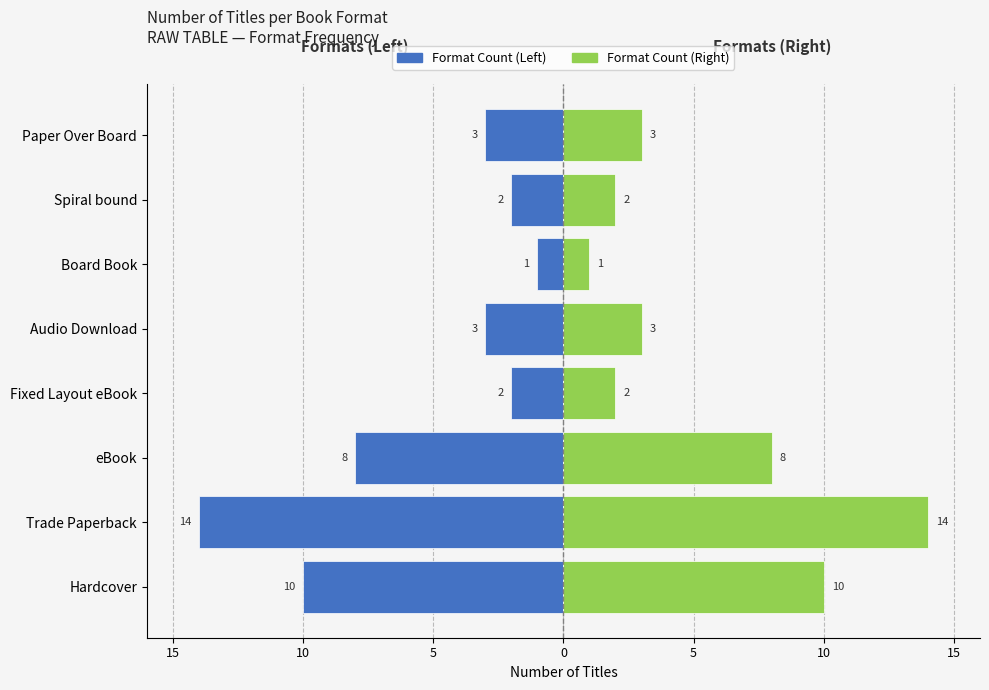

What is the sum of all Count (right) values?

43